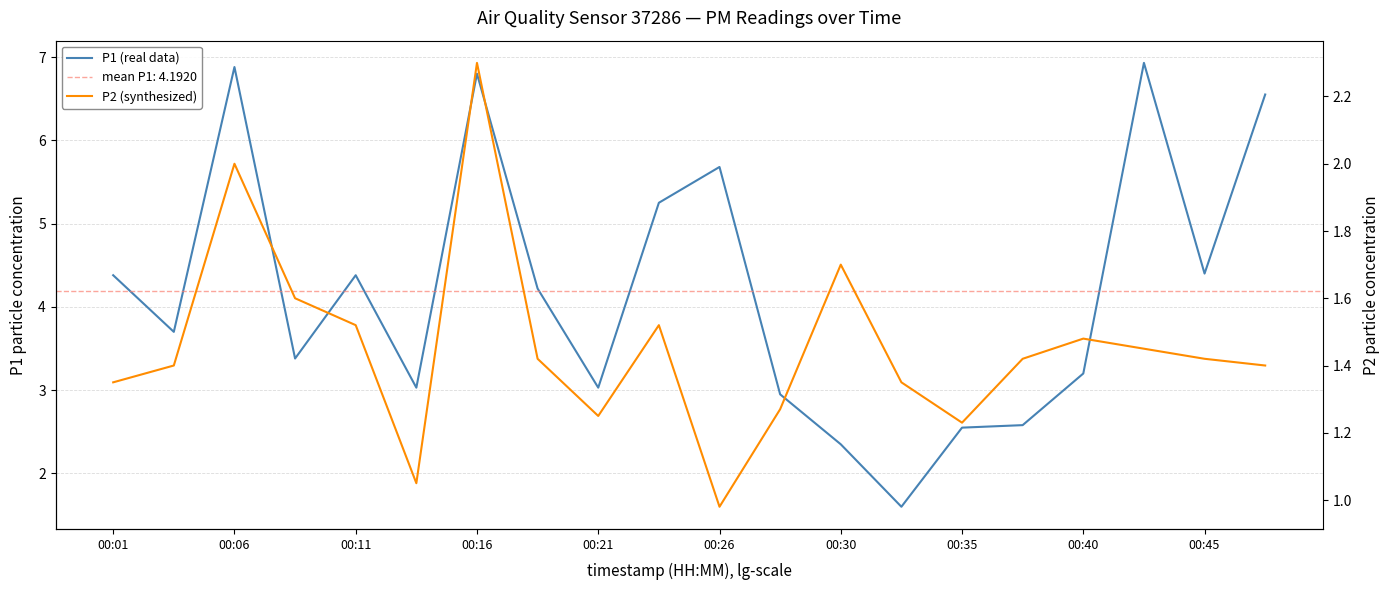

At how many categories does at least one series exceed 3?

15